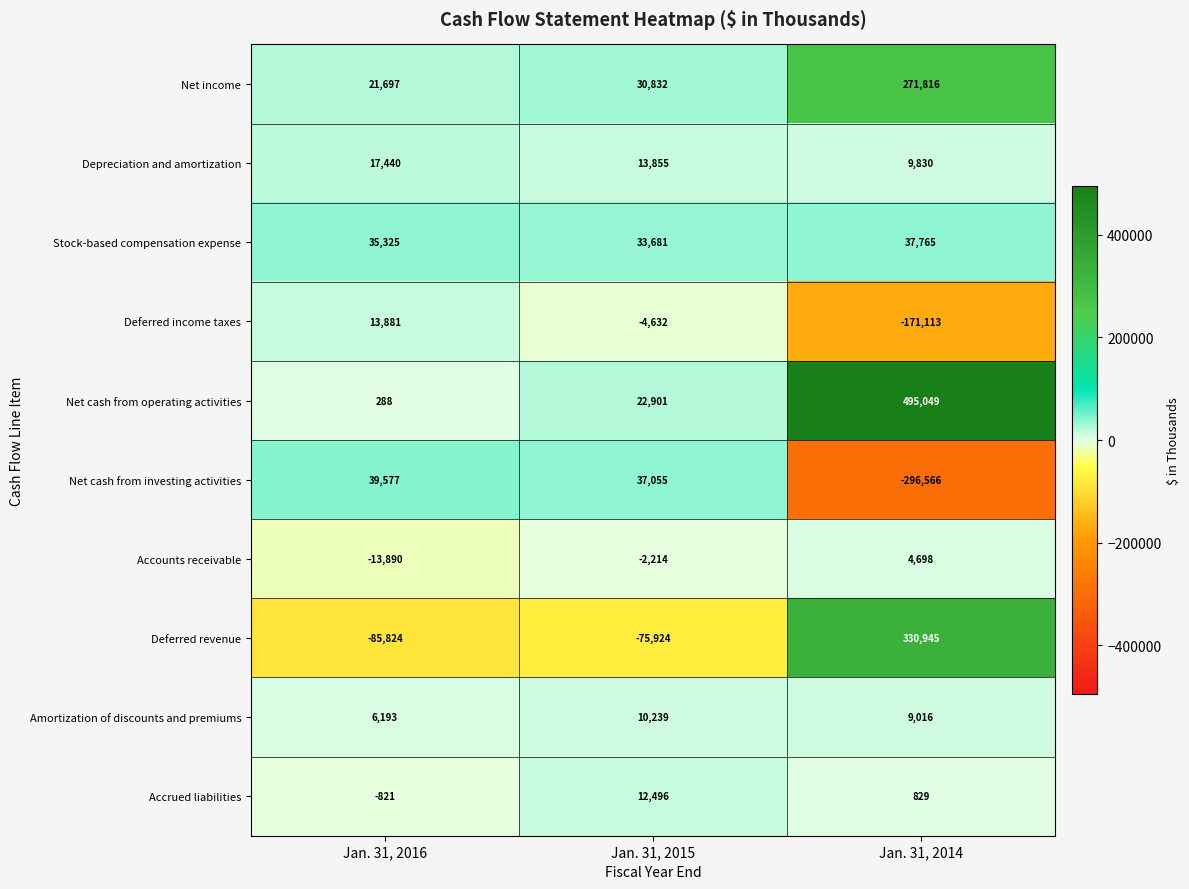

Which label corresponds to the largest value in the chart?

Jan. 31, 2014